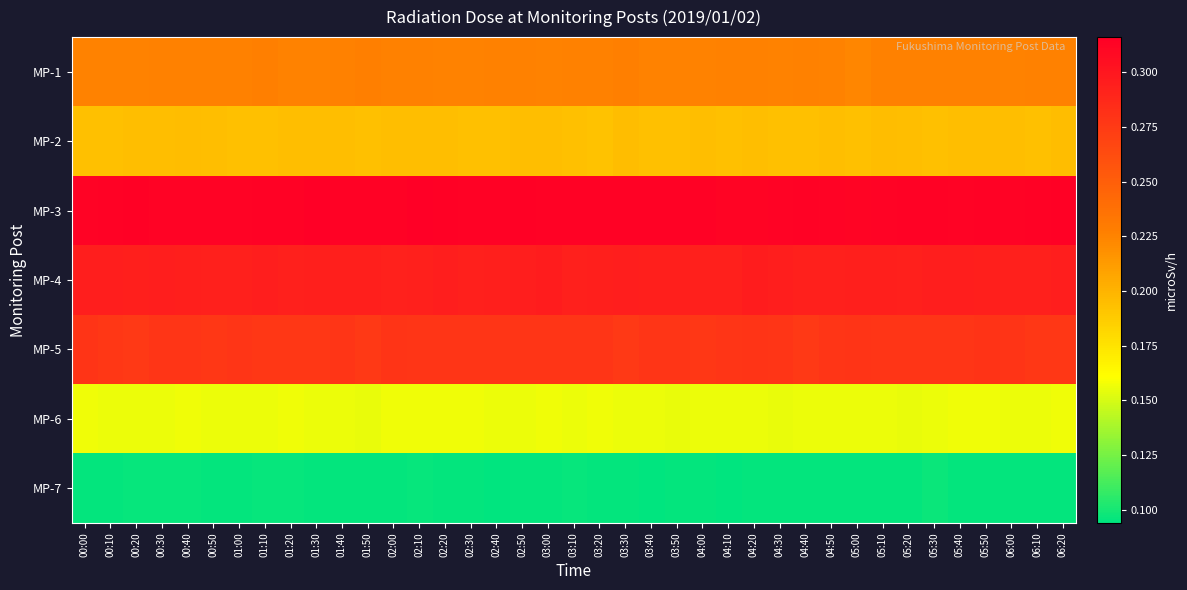

How many series are shown in this chart?

7